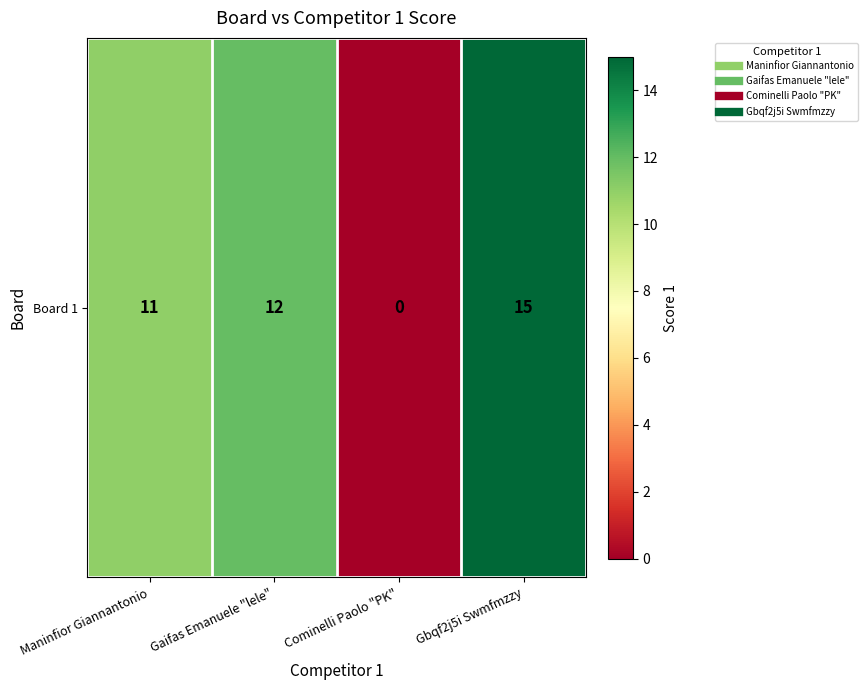

Is it true that the value at Maninfior Giannantonio is 11?

True